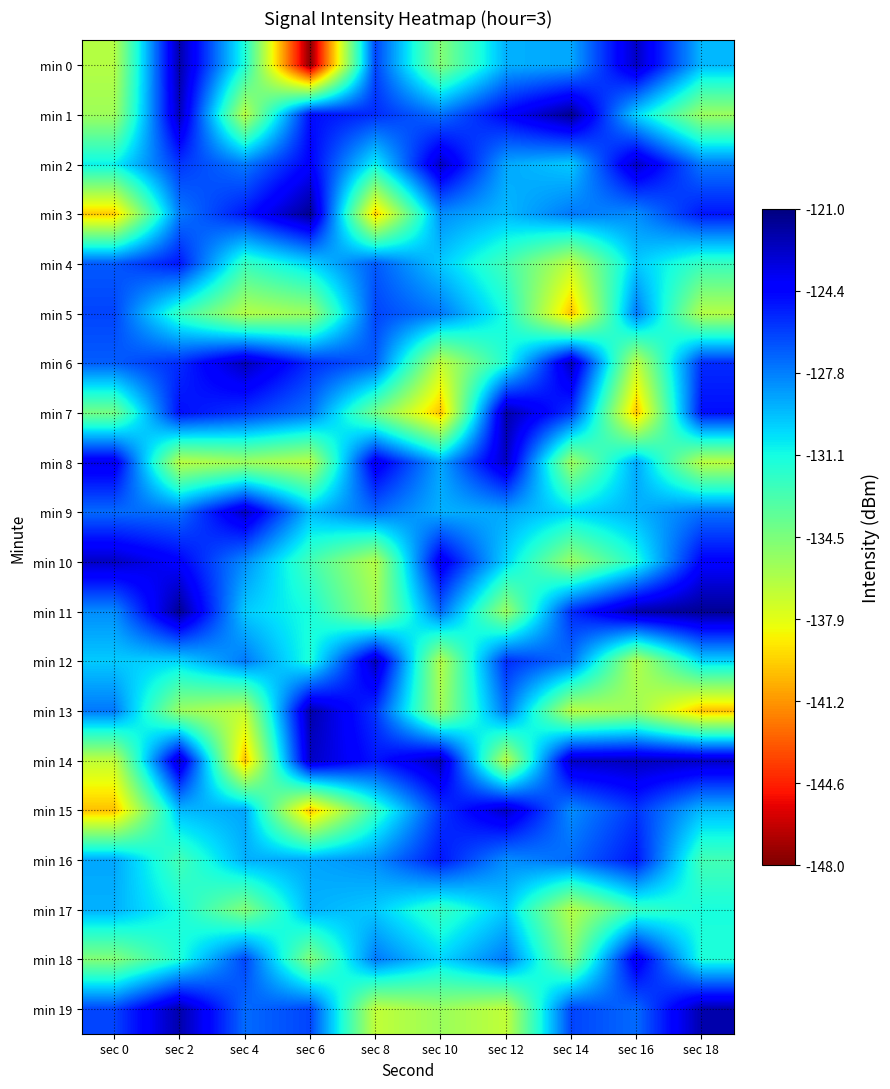

Reading right to left, what are all the values shown in this chart?

min 0: sec 18=-129.3	sec 16=-122.7	sec 14=-128.8	sec 12=-129.1	sec 10=-134.7	sec 8=-126.2	sec 6=-147.7	sec 4=-131.4	sec 2=-122.1	sec 0=-136.3
min 1: sec 18=-135.5	sec 16=-130.1	sec 14=-121.5	sec 12=-124.3	sec 10=-127.4	sec 8=-125.5	sec 6=-124.7	sec 4=-136.5	sec 2=-122.5	sec 0=-135.6
min 2: sec 18=-127.7	sec 16=-122.7	sec 14=-129.8	sec 12=-128.8	sec 10=-122.7	sec 8=-130.8	sec 6=-124.3	sec 4=-127.7	sec 2=-125.8	sec 0=-130.8
min 3: sec 18=-124.9	sec 16=-128.2	sec 14=-127.6	sec 12=-129.3	sec 10=-128.2	sec 8=-139.7	sec 6=-121.5	sec 4=-124.9	sec 2=-127.7	sec 0=-139.7
min 4: sec 18=-132.3	sec 16=-129.8	sec 14=-136.7	sec 12=-132.6	sec 10=-129.8	sec 8=-126.8	sec 6=-130.1	sec 4=-132.3	sec 2=-124.9	sec 0=-126.8
min 5: sec 18=-136.3	sec 16=-127.6	sec 14=-140.0	sec 12=-131.3	sec 10=-127.6	sec 8=-126.2	sec 6=-135.5	sec 4=-136.3	sec 2=-132.3	sec 0=-126.2
min 6: sec 18=-125.5	sec 16=-136.7	sec 14=-122.5	sec 12=-131.4	sec 10=-136.7	sec 8=-126.9	sec 6=-125.5	sec 4=-122.5	sec 2=-125.5	sec 0=-126.9
min 7: sec 18=-124.7	sec 16=-140.0	sec 14=-125.8	sec 12=-122.1	sec 10=-140.0	sec 8=-134.2	sec 6=-127.4	sec 4=-125.8	sec 2=-124.7	sec 0=-134.2
min 8: sec 18=-136.5	sec 16=-128.8	sec 14=-135.6	sec 12=-122.7	sec 10=-128.8	sec 8=-123.6	sec 6=-136.5	sec 4=-135.6	sec 2=-136.5	sec 0=-123.6
min 9: sec 18=-127.4	sec 16=-129.1	sec 14=-130.1	sec 12=-128.8	sec 10=-129.1	sec 8=-127.2	sec 6=-129.3	sec 4=-122.7	sec 2=-127.4	sec 0=-127.2
min 10: sec 18=-124.3	sec 16=-131.4	sec 14=-135.5	sec 12=-130.1	sec 10=-123.6	sec 8=-136.3	sec 6=-132.6	sec 4=-128.2	sec 2=-124.3	sec 0=-122.7
min 11: sec 18=-121.5	sec 16=-122.1	sec 14=-125.5	sec 12=-135.5	sec 10=-127.2	sec 8=-135.6	sec 6=-131.3	sec 4=-129.8	sec 2=-121.5	sec 0=-128.2
min 12: sec 18=-130.1	sec 16=-136.3	sec 14=-127.4	sec 12=-125.5	sec 10=-136.3	sec 8=-122.5	sec 6=-131.4	sec 4=-127.6	sec 2=-130.1	sec 0=-129.8
min 13: sec 18=-140.0	sec 16=-135.6	sec 14=-136.5	sec 12=-127.4	sec 10=-135.6	sec 8=-125.8	sec 6=-122.1	sec 4=-136.7	sec 2=-135.5	sec 0=-127.6
min 14: sec 18=-122.7	sec 16=-122.5	sec 14=-122.7	sec 12=-136.5	sec 10=-122.5	sec 8=-124.9	sec 6=-122.7	sec 4=-140.0	sec 2=-122.7	sec 0=-136.7
min 15: sec 18=-129.3	sec 16=-125.8	sec 14=-128.2	sec 12=-122.7	sec 10=-125.8	sec 8=-132.3	sec 6=-140.0	sec 4=-128.8	sec 2=-129.3	sec 0=-140.0
min 16: sec 18=-132.6	sec 16=-124.9	sec 14=-127.2	sec 12=-128.2	sec 10=-124.9	sec 8=-128.2	sec 6=-128.8	sec 4=-129.1	sec 2=-132.6	sec 0=-128.8
min 17: sec 18=-131.3	sec 16=-132.3	sec 14=-136.3	sec 12=-129.8	sec 10=-132.3	sec 8=-129.8	sec 6=-129.1	sec 4=-134.7	sec 2=-131.3	sec 0=-129.1
min 18: sec 18=-131.4	sec 16=-123.6	sec 14=-134.7	sec 12=-127.6	sec 10=-130.1	sec 8=-127.6	sec 6=-134.7	sec 4=-126.2	sec 2=-131.4	sec 0=-134.7
min 19: sec 18=-122.1	sec 16=-127.2	sec 14=-126.2	sec 12=-136.7	sec 10=-135.5	sec 8=-136.7	sec 6=-126.2	sec 4=-127.2	sec 2=-122.1	sec 0=-126.2